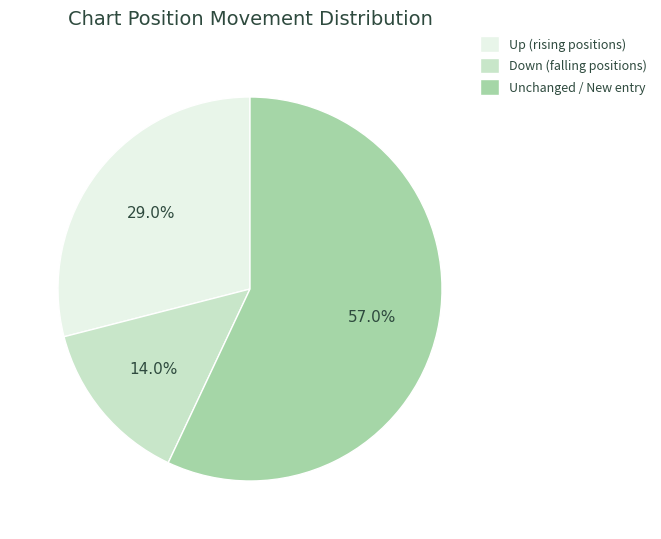

Rank the categories by value from highest to lowest.

Unchanged / New entry, Up (rising positions), Down (falling positions)